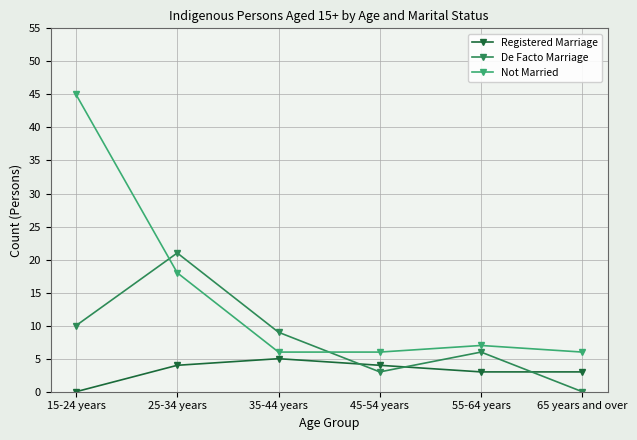

What is the minimum value for Not Married?

6